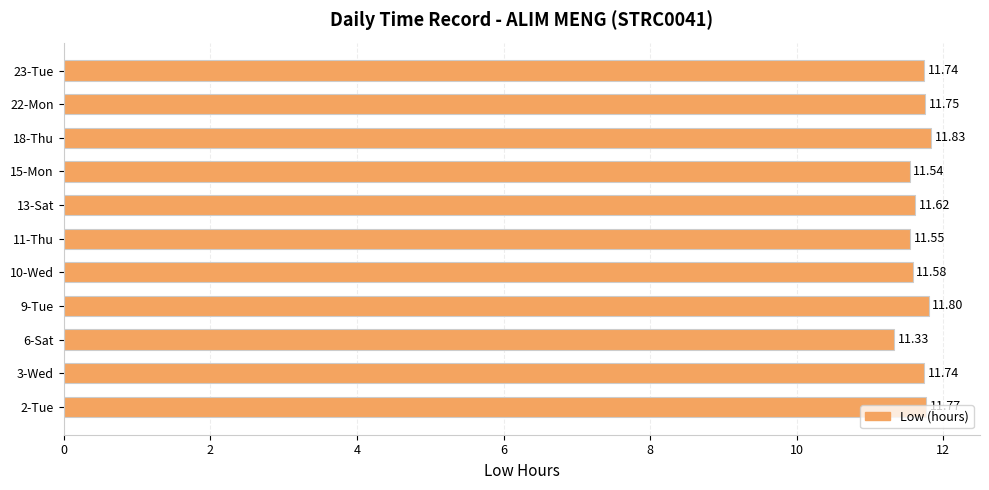

What is the difference between the values at 6-Sat and 2-Tue?

0.4